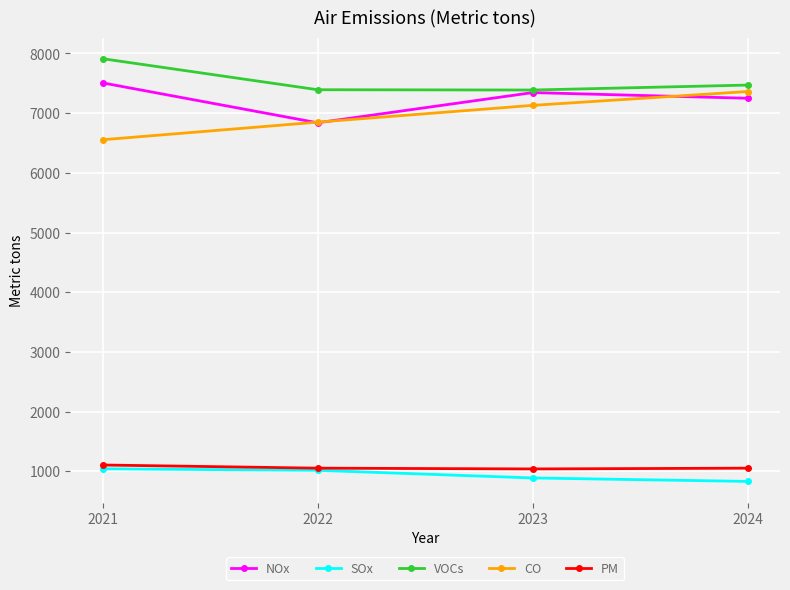

Which series has the largest range (max minus min)?

CO